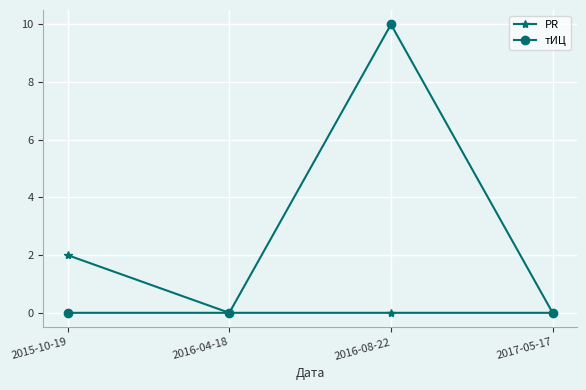

What is the spread (max minus min) of values at 2015-10-19?

2